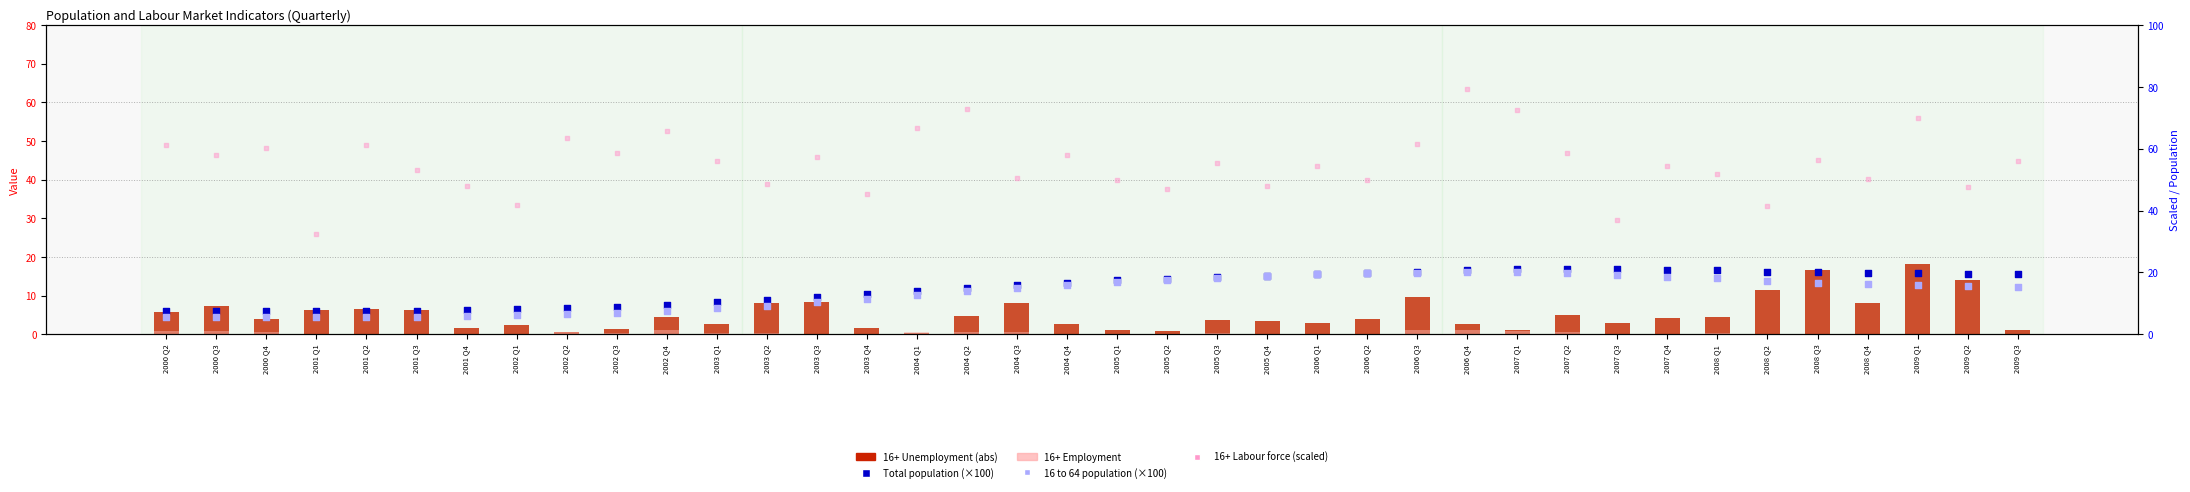

Is the value of 16+ Labour force (scaled) at 2005 Q2 greater than the value of Total population (×100) at 2006 Q3?

Yes